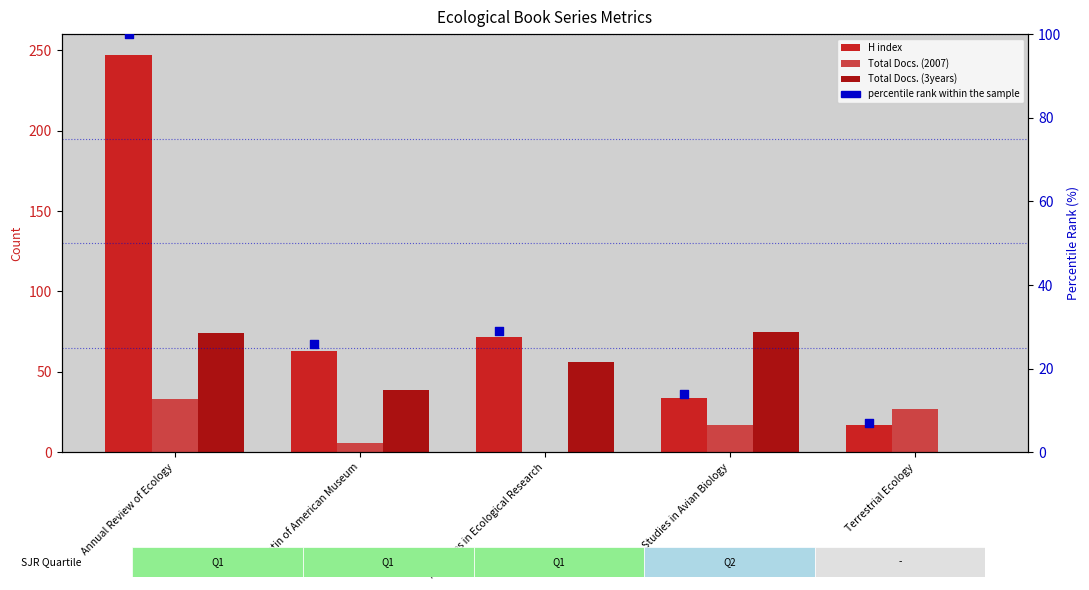

What are all the series names shown in the legend?

H index, Total Docs. (2007), Total Docs. (3years), percentile rank within the sample